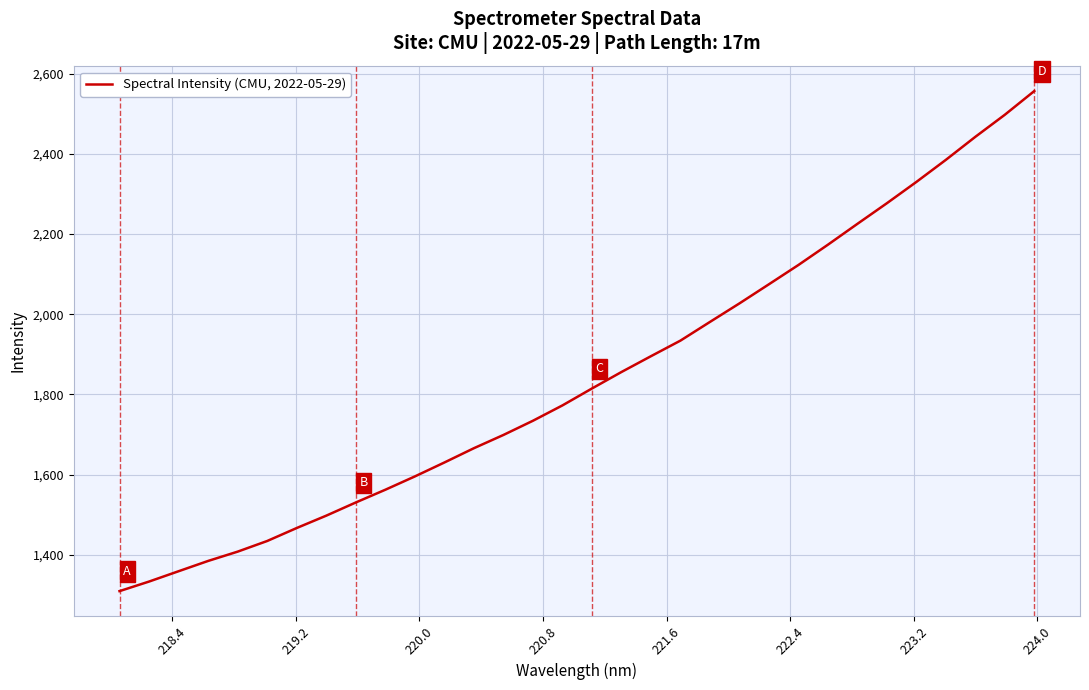

What is the minimum value shown in the chart?

1309.7